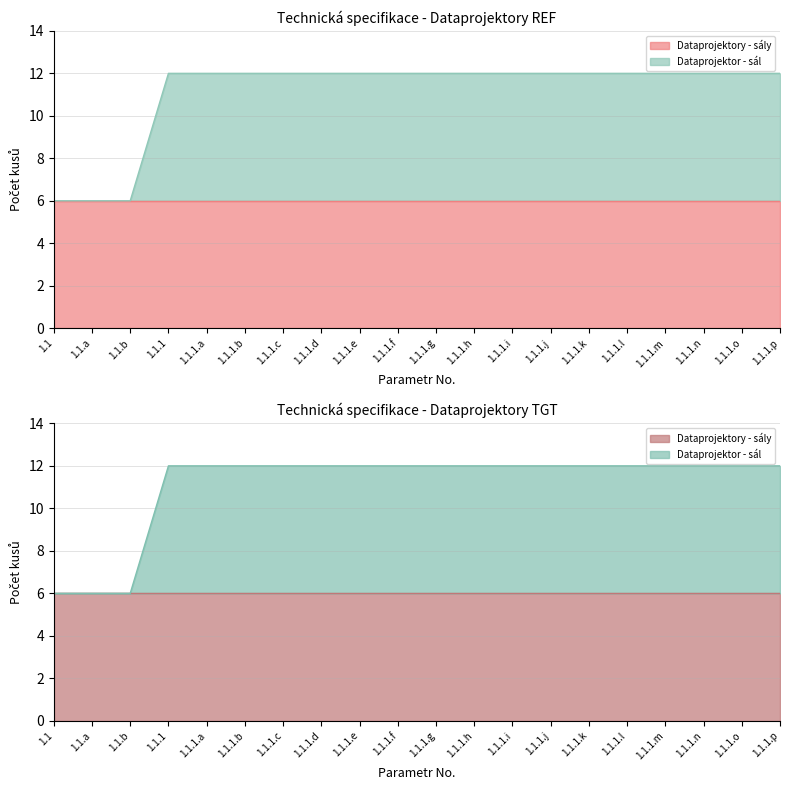

Reading left to right, what are all the values shown in this chart?

6	6	6	12	12	12	12	12	12	12	12	12	12	12	12	12	12	12	12	12